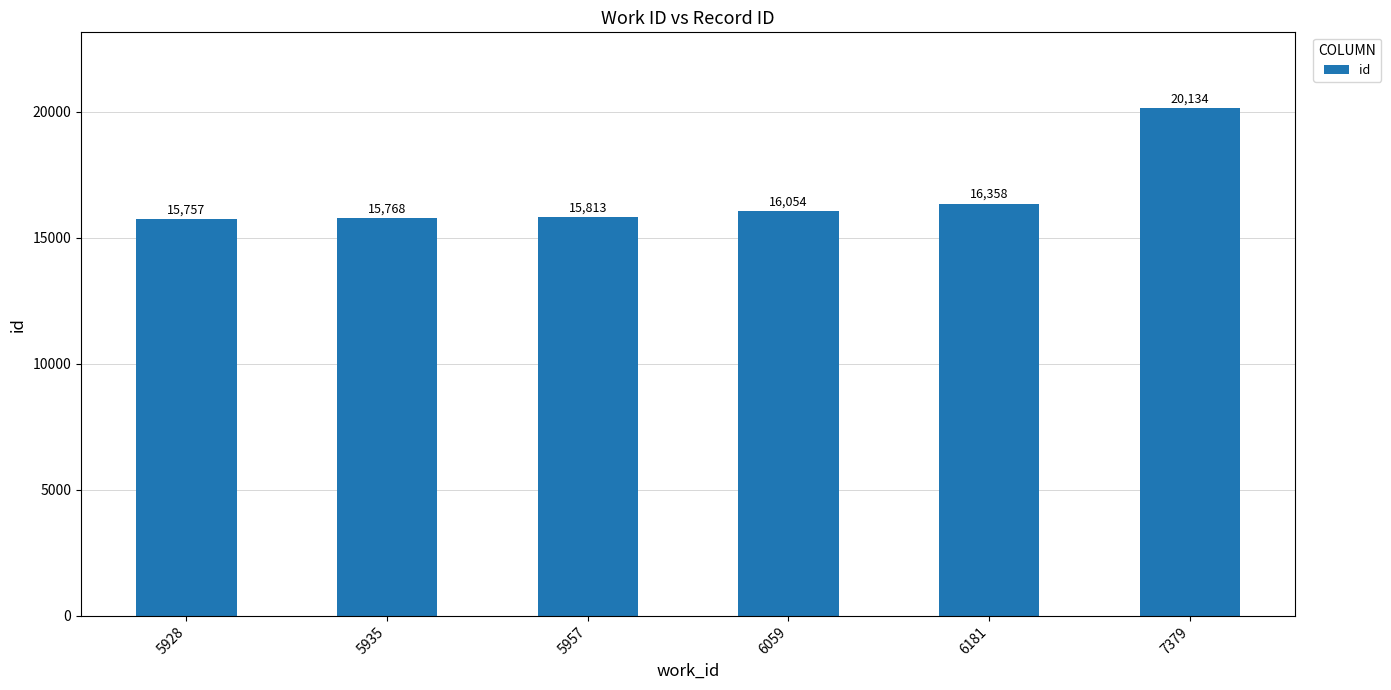

Which has a higher value, 6181 or 5935?

6181